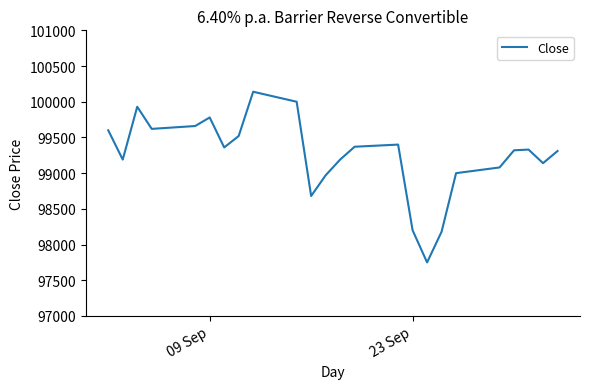

What is the maximum value shown in the chart?

100140